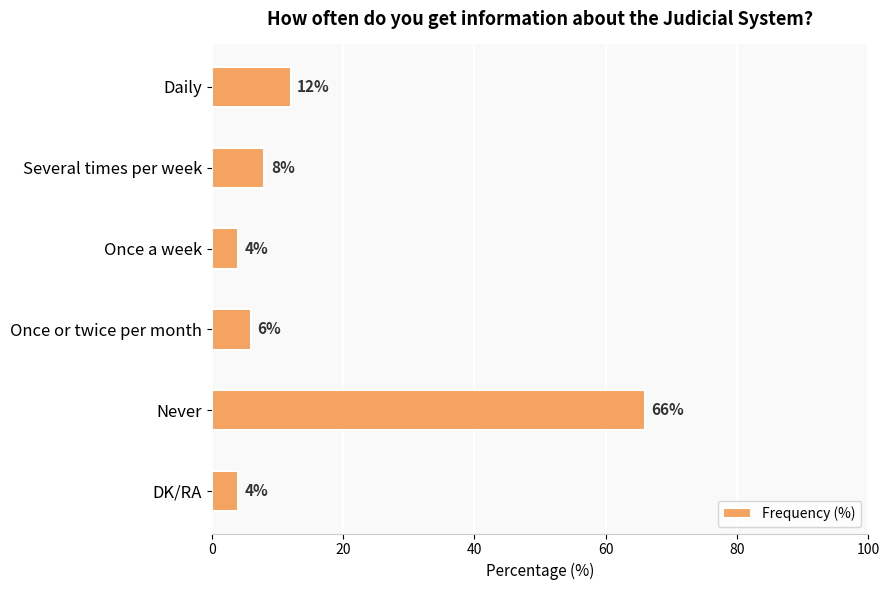

What is the ratio of the value at DK/RA to the value at Once a week?

1.0